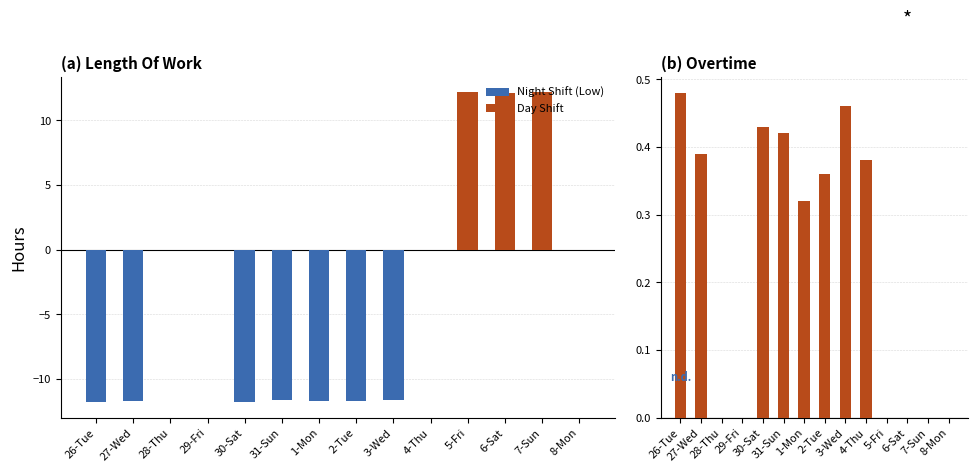

Reading right to left, list all the values displayed in this chart.

Length Of Work: 8-Mon=0.0	7-Sun=12.2	6-Sat=12.1	5-Fri=12.2	4-Thu=0.0	3-Wed=-11.7	2-Tue=-11.7	1-Mon=-11.8	31-Sun=-11.6	30-Sat=-11.8	29-Fri=0.0	28-Thu=0.0	27-Wed=-11.7	26-Tue=-11.8
Overtime: 8-Mon=0.0	7-Sun=0.0	6-Sat=0.0	5-Fri=0.0	4-Thu=0.4	3-Wed=0.5	2-Tue=0.4	1-Mon=0.3	31-Sun=0.4	30-Sat=0.4	29-Fri=0.0	28-Thu=0.0	27-Wed=0.4	26-Tue=0.5